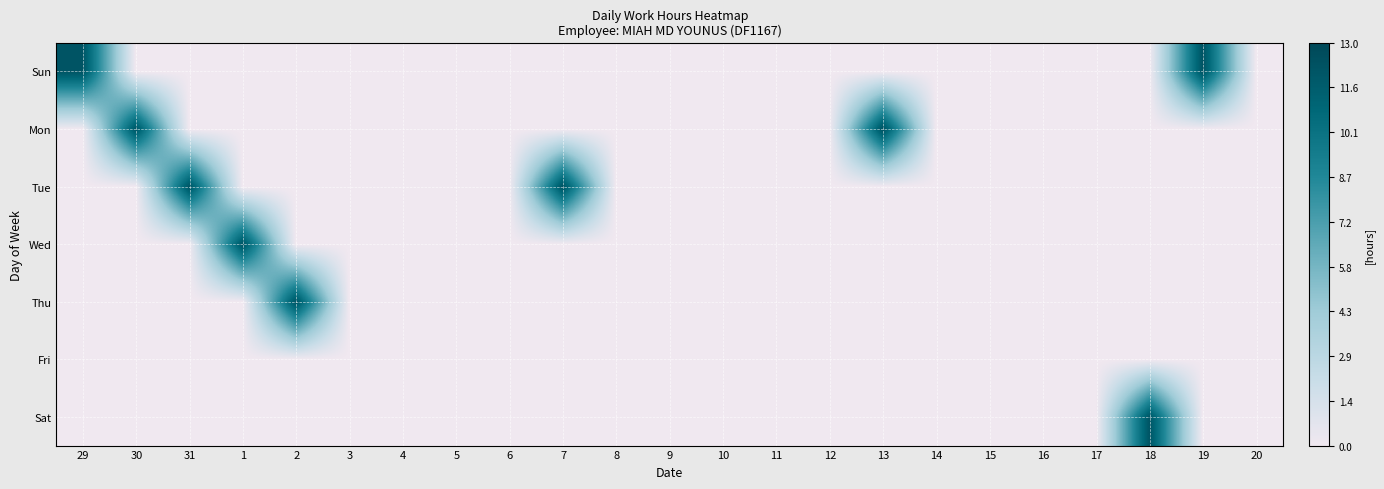

Between 31 and 8, which series saw the biggest shift?

Tue